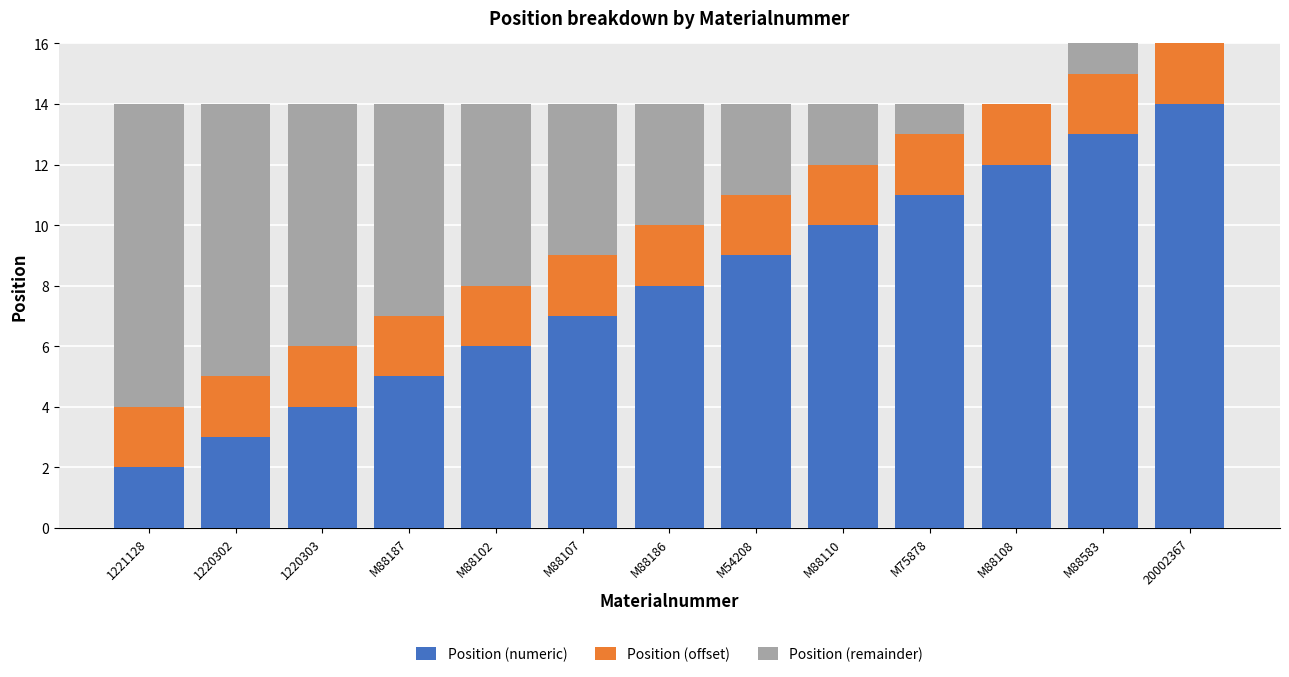

What is the highest value of the Position (numeric) series?

14